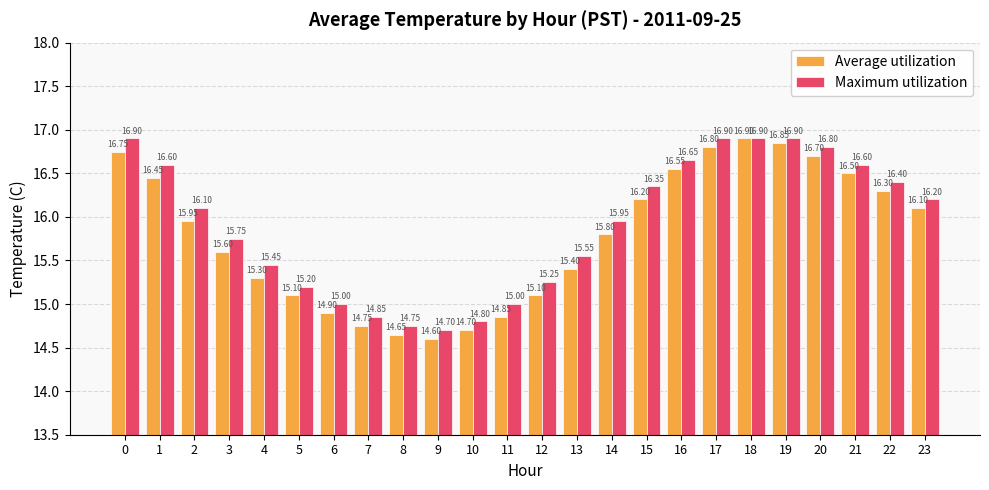

What are all the series names shown in the legend?

Average utilization, Maximum utilization